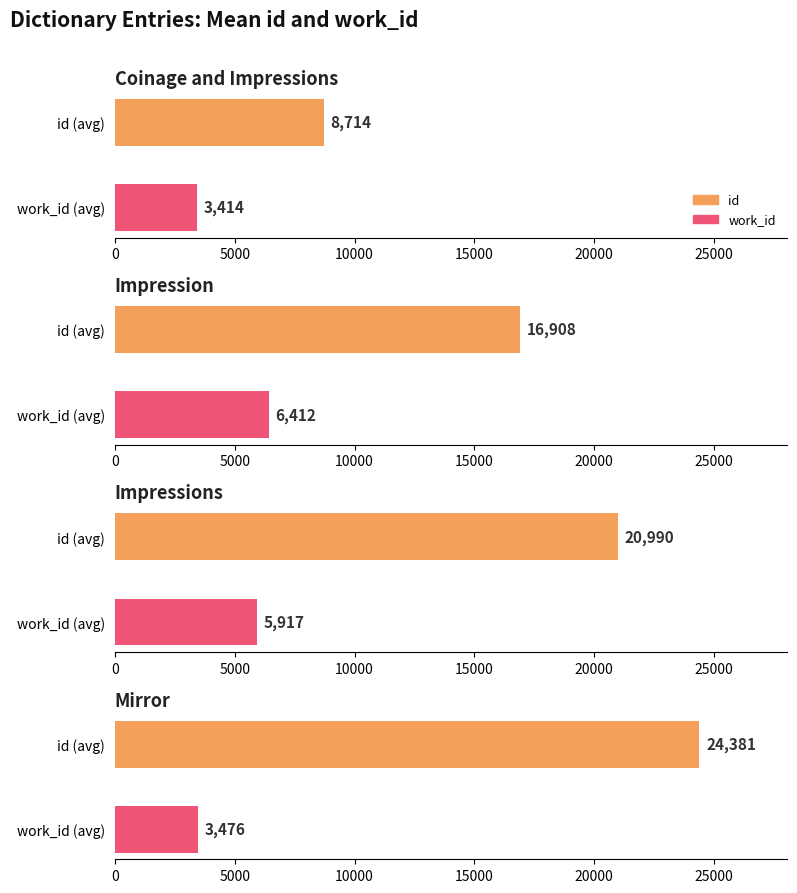

Which category has the highest value in the work_id series?

Impression